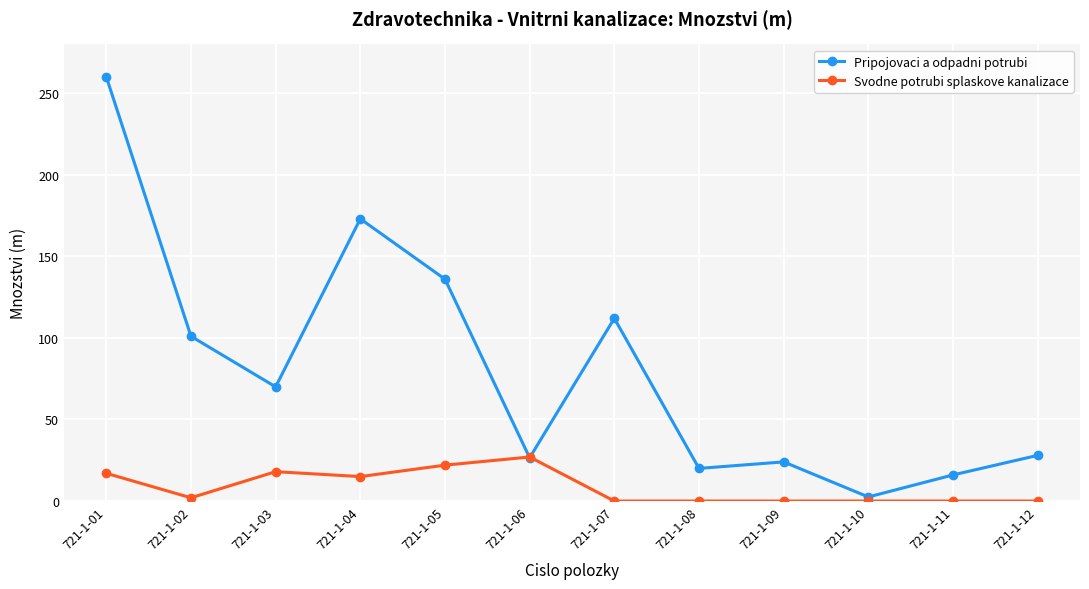

How many interior local peaks does the Pripojovaci a odpadni potrubi series have?

3